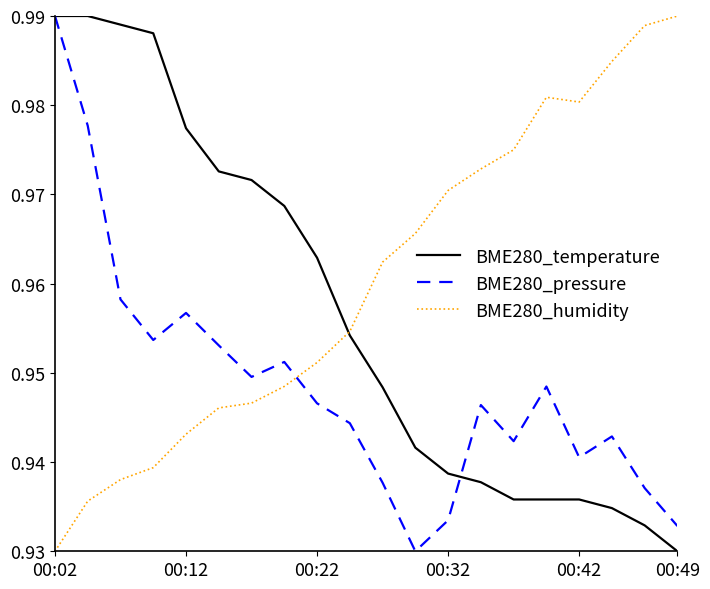

How many intersections are there between BME280_humidity and BME280_pressure?

1